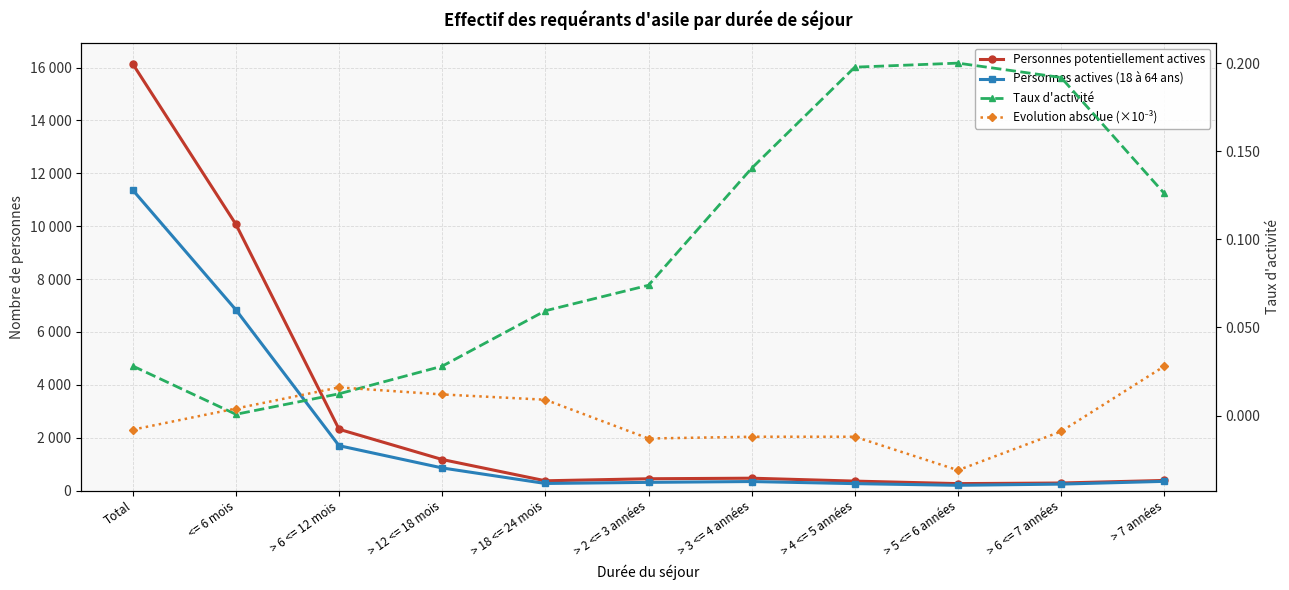

Reading left to right, list all the values displayed in this chart.

Personnes potentiellement actives: Total=16142.0	<= 6 mois=10073.0	> 6 <= 12 mois=2319.0	> 12 <= 18 mois=1175.0	> 18 <= 24 mois=370.0	> 2 <= 3 années=447.0	> 3 <= 4 années=468.0	> 4 <= 5 années=358.0	> 5 <= 6 années=263.0	> 6 <= 7 années=286.0	> 7 années=383.0
Personnes actives (18 à 64 ans): Total=11370.0	<= 6 mois=6837.0	> 6 <= 12 mois=1698.0	> 12 <= 18 mois=856.0	> 18 <= 24 mois=269.0	> 2 <= 3 années=311.0	> 3 <= 4 années=342.0	> 4 <= 5 années=263.0	> 5 <= 6 années=200.0	> 6 <= 7 années=245.0	> 7 années=349.0
Taux d'activité: Total=0.0	<= 6 mois=0.0	> 6 <= 12 mois=0.0	> 12 <= 18 mois=0.0	> 18 <= 24 mois=0.1	> 2 <= 3 années=0.1	> 3 <= 4 années=0.1	> 4 <= 5 années=0.2	> 5 <= 6 années=0.2	> 6 <= 7 années=0.2	> 7 années=0.1
Evolution absolue (×10⁻³): Total=-0.0	<= 6 mois=0.0	> 6 <= 12 mois=0.0	> 12 <= 18 mois=0.0	> 18 <= 24 mois=0.0	> 2 <= 3 années=-0.0	> 3 <= 4 années=-0.0	> 4 <= 5 années=-0.0	> 5 <= 6 années=-0.0	> 6 <= 7 années=-0.0	> 7 années=0.0